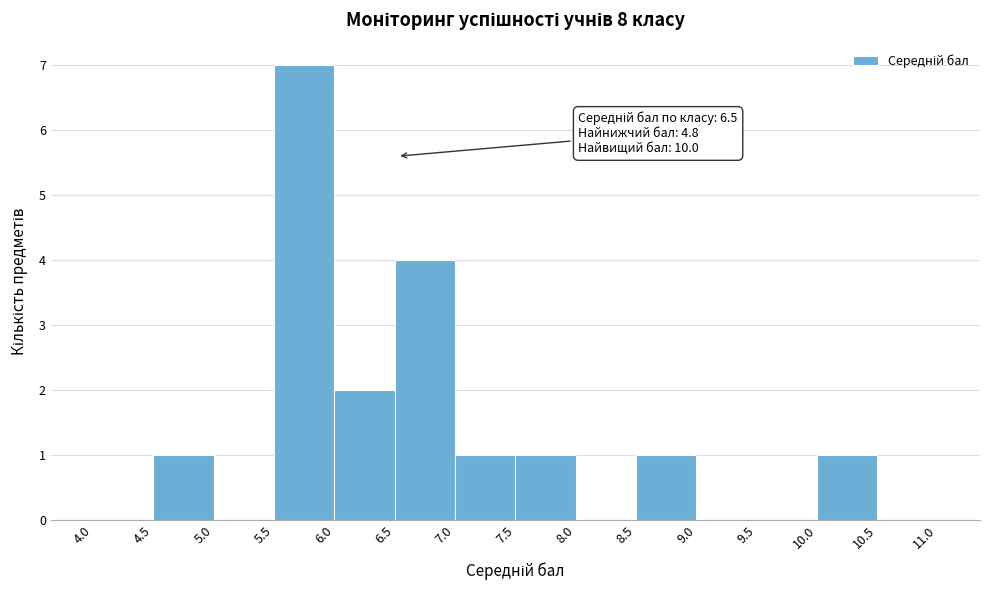

Over which range of the x-axis is the bar tallest?

5.5 to 6.0